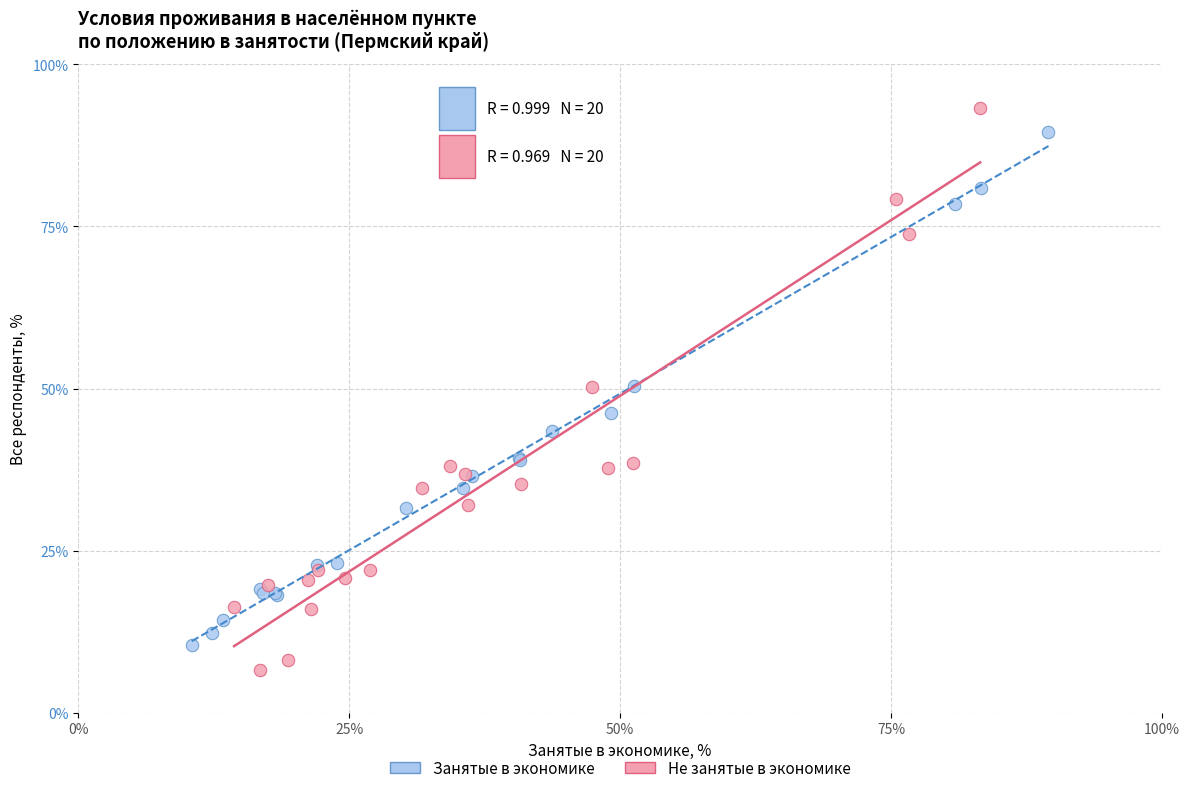

Which series has the largest Y range (max minus min)?

Не занятые в экономике